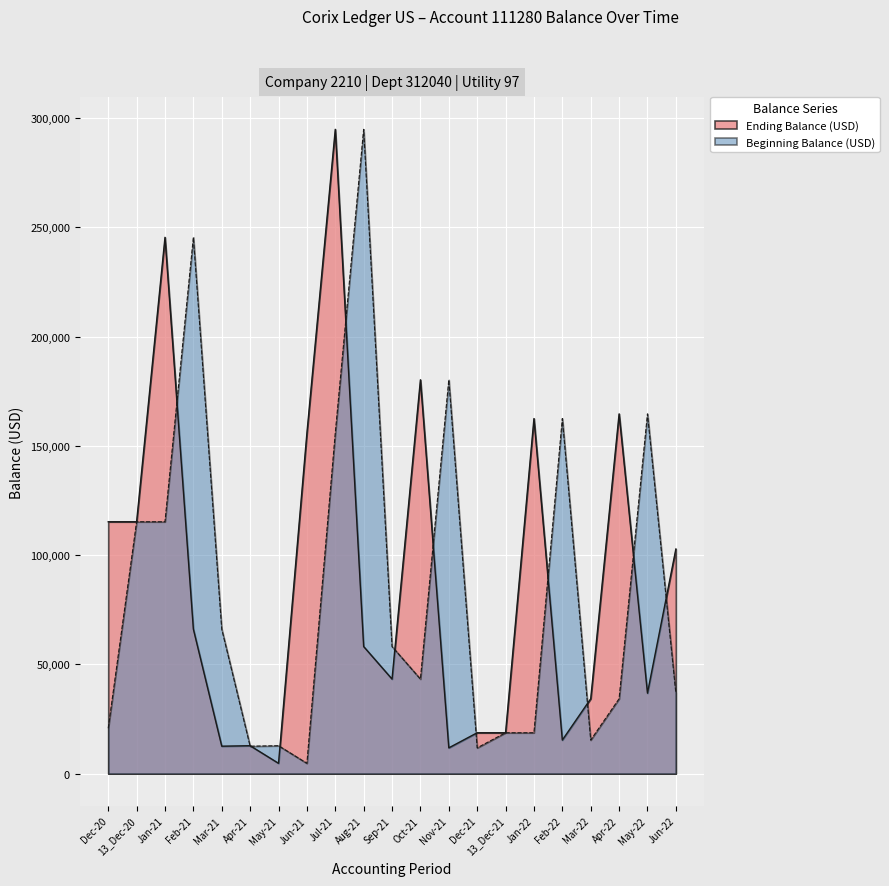

What is the difference between the Ending Balance (USD) values at Feb-22 and Jun-21?

140419.6